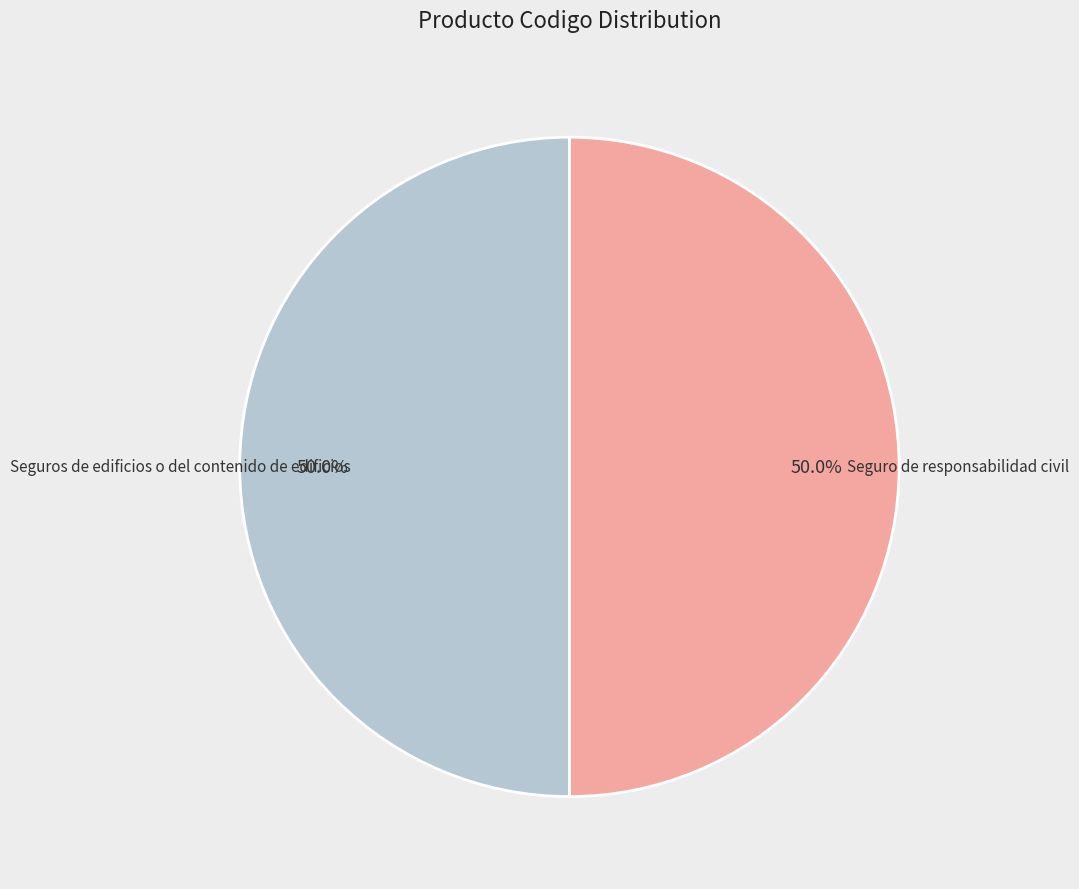

Approximately how many times larger is the value at Seguro de responsabilidad civil compared to Seguros de edificios o del contenido de edificios?

1.0